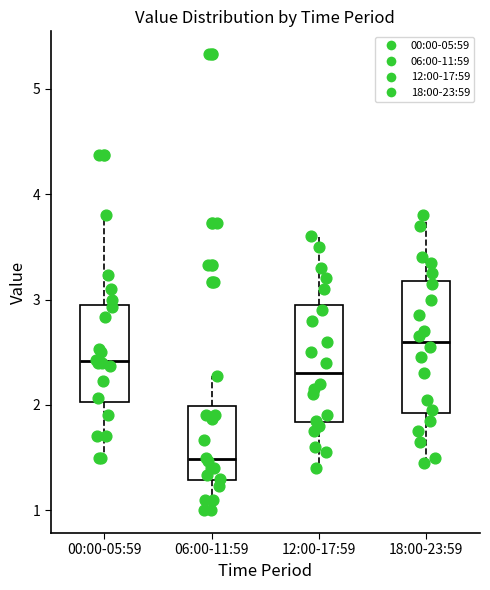

Reading left to right, read every box against the y-axis: the position of its median line, the range the box covers, and the ends of its whiskers. The values are not printed on the chart, so give them approximately, as read against the axis.

00:00-05:59: median 2.4, box 2.0 to 2.9, whiskers 1.5 to 3.8
06:00-11:59: median 1.5, box 1.3 to 2.0, whiskers 1.0 to 2.3
12:00-17:59: median 2.3, box 1.8 to 3.0, whiskers 1.4 to 3.6
18:00-23:59: median 2.6, box 1.9 to 3.2, whiskers 1.5 to 3.8